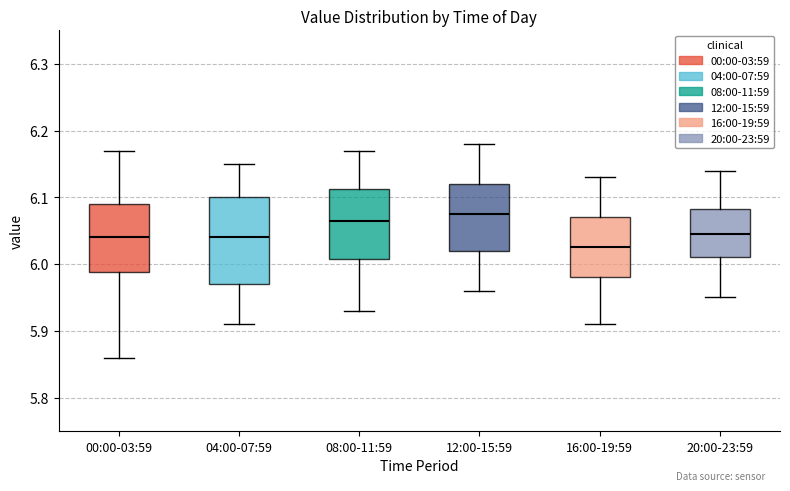

Reading left to right, read every box against the y-axis: the position of its median line, the range the box covers, and the ends of its whiskers. The values are not printed on the chart, so give them approximately, as read against the axis.

00:00-03:59: median 6.04, box 5.99 to 6.09, whiskers 5.86 to 6.17
04:00-07:59: median 6.04, box 5.97 to 6.10, whiskers 5.91 to 6.15
08:00-11:59: median 6.07, box 6.01 to 6.11, whiskers 5.93 to 6.17
12:00-15:59: median 6.08, box 6.02 to 6.12, whiskers 5.96 to 6.18
16:00-19:59: median 6.03, box 5.98 to 6.07, whiskers 5.91 to 6.13
20:00-23:59: median 6.05, box 6.01 to 6.08, whiskers 5.95 to 6.14